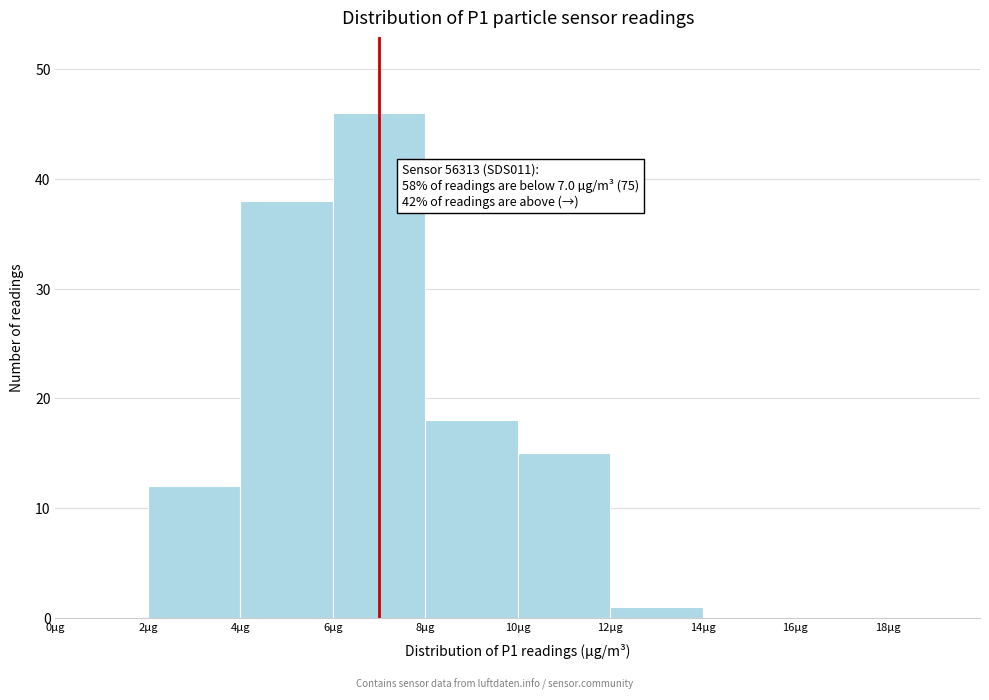

Which range on the x-axis has the tallest bar?

6 to 8